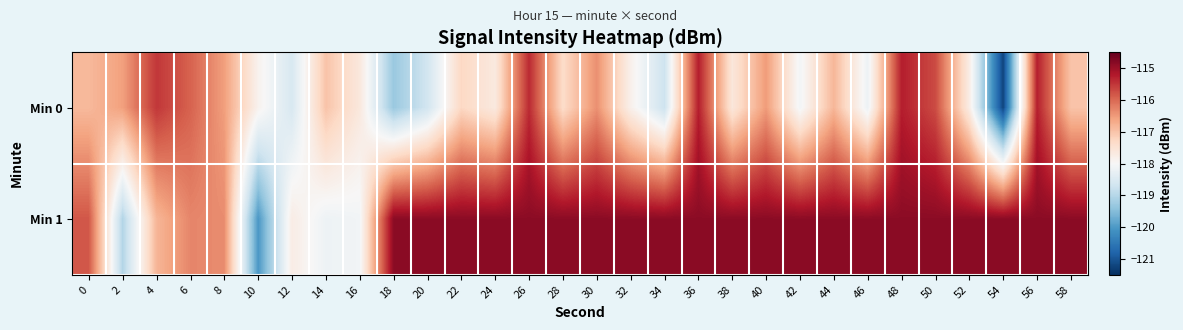

Reading left to right, list all the values displayed in this chart.

Min 0: 0=-116.9	2=-116.6	4=-115.5	6=-115.9	8=-116.5	10=-117.9	12=-118.6	14=-117.0	16=-117.6	18=-119.3	20=-118.7	22=-117.3	24=-117.7	26=-115.4	28=-117.4	30=-116.4	32=-117.8	34=-118.7	36=-115.3	38=-117.6	40=-116.5	42=-118.1	44=-116.8	46=-118.2	48=-115.3	50=-115.7	52=-117.7	54=-121.2	56=-115.3	58=-117.0
Min 1: 0=-115.8	2=-119.0	4=-116.8	6=-116.3	8=-116.4	10=-120.0	12=-117.7	14=-118.2	16=-118.1	18=-114.8	20=-114.8	22=-114.8	24=-114.8	26=-114.8	28=-114.8	30=-114.8	32=-114.8	34=-114.8	36=-114.8	38=-114.8	40=-114.8	42=-114.8	44=-114.8	46=-114.8	48=-114.8	50=-114.8	52=-114.8	54=-114.8	56=-114.8	58=-114.8